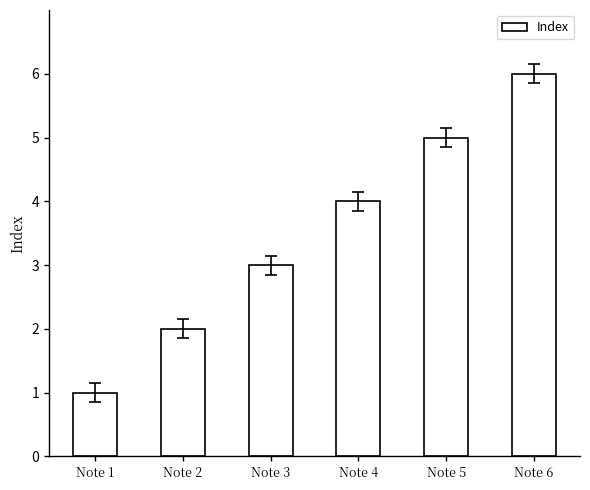

Rank the categories by value from highest to lowest.

Note 6, Note 5, Note 4, Note 3, Note 2, Note 1